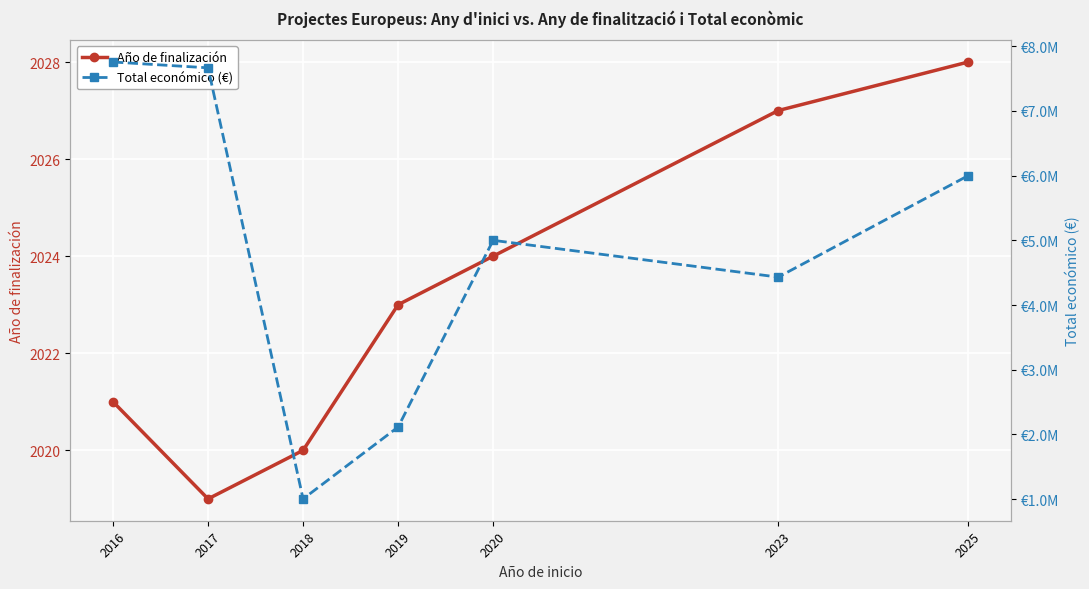

Count the Año de finalización values in the range 2020 to 2027.

5